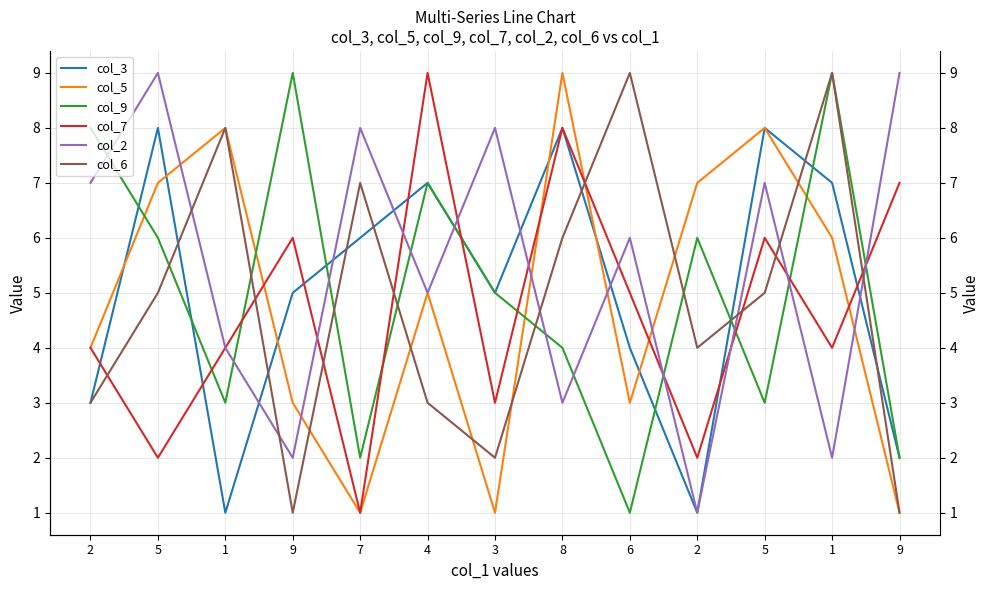

Which category has the highest value in the col_2 series?

5